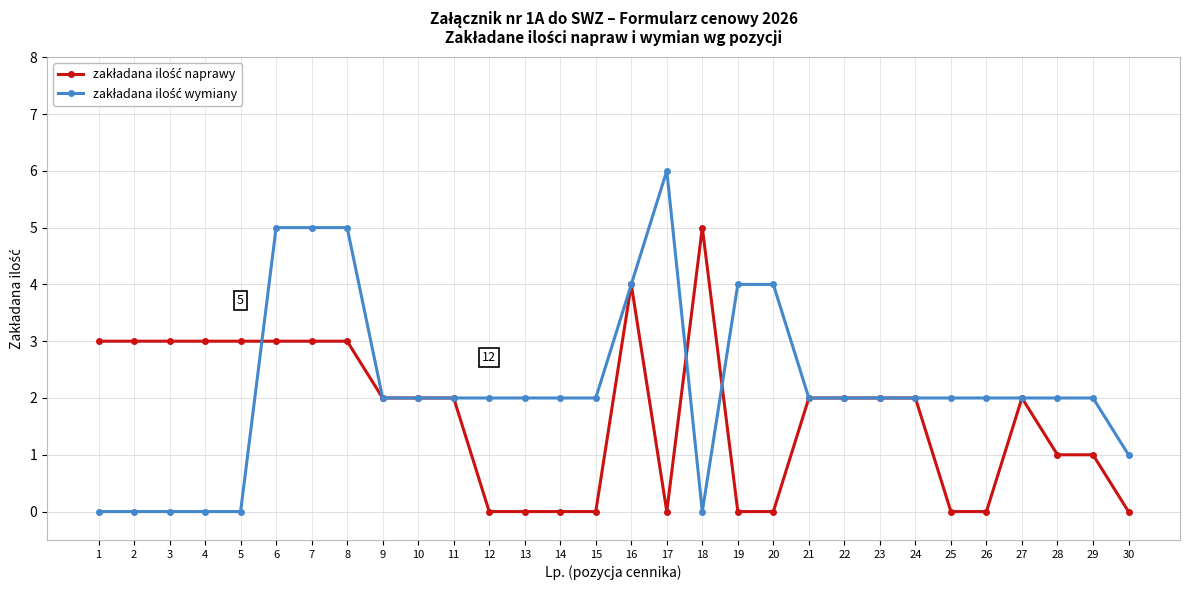

What is the total value across all series at 10?

4